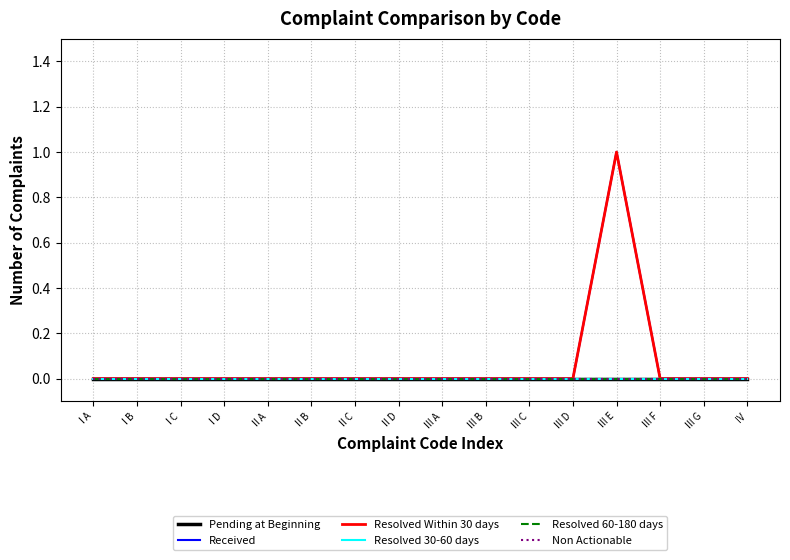

True or false: Non Actionable and Resolved 60-180 days cross at least once.

False